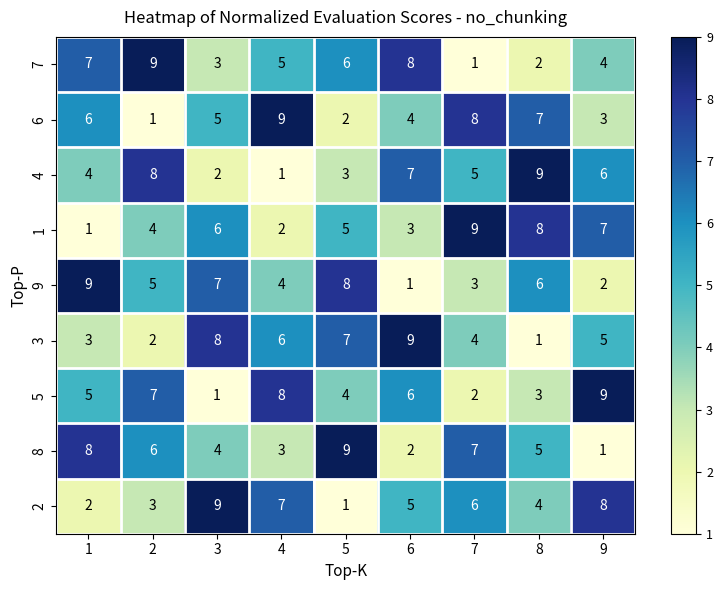

What is the difference between the maximum and minimum values in the 5 series?

8